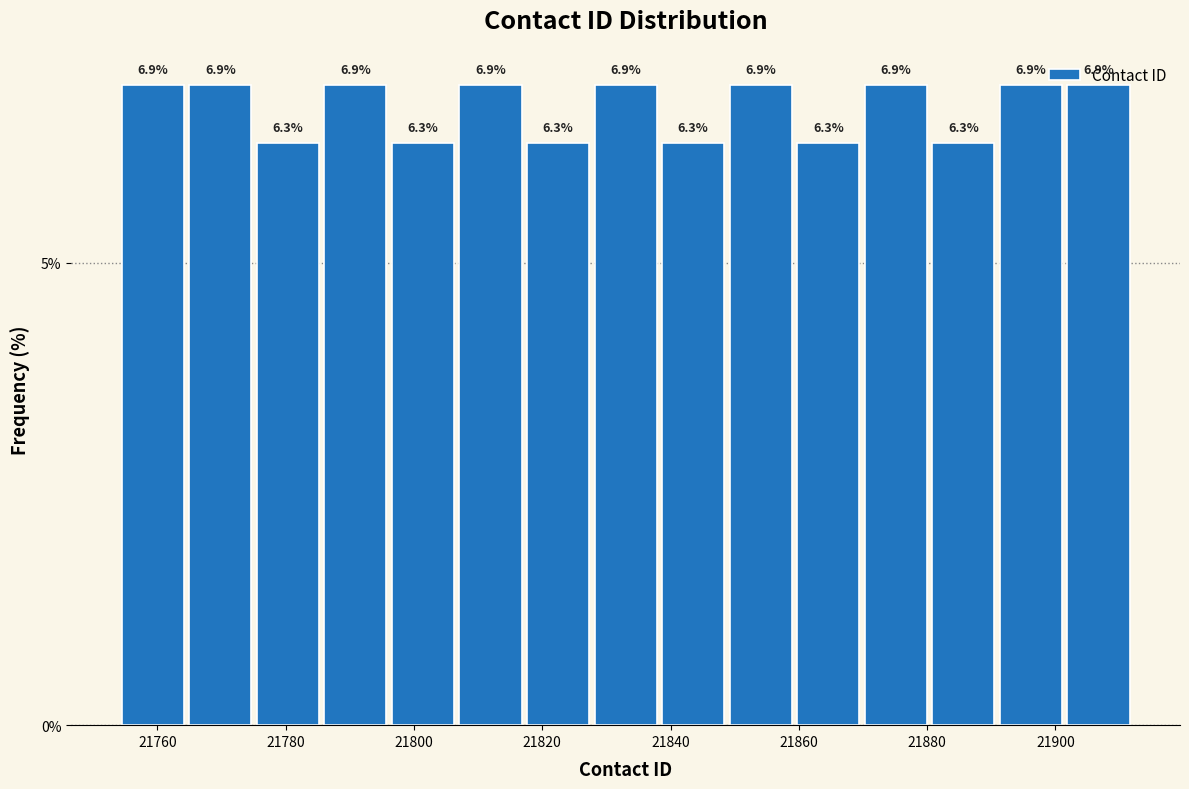

Reading left to right, transcribe this chart: for each bar, give the range it covers on the x-axis and its height. The bar edges are not printed on the chart, so give them approximately, as read against the axis.

21754 to 21764: 6.9
21764 to 21776: 6.9
21776 to 21786: 6.3
21786 to 21796: 6.9
21796 to 21806: 6.3
21806 to 21818: 6.9
21818 to 21828: 6.3
21828 to 21838: 6.9
21838 to 21848: 6.3
21848 to 21860: 6.9
21860 to 21870: 6.3
21870 to 21880: 6.9
21880 to 21890: 6.3
21890 to 21902: 6.9
21902 to 21912: 6.9